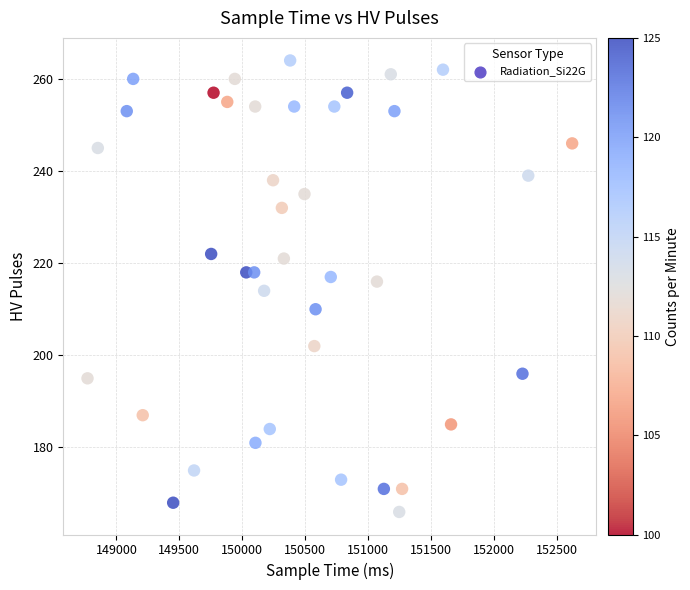

What is the range of Y values (max minus min)?

98